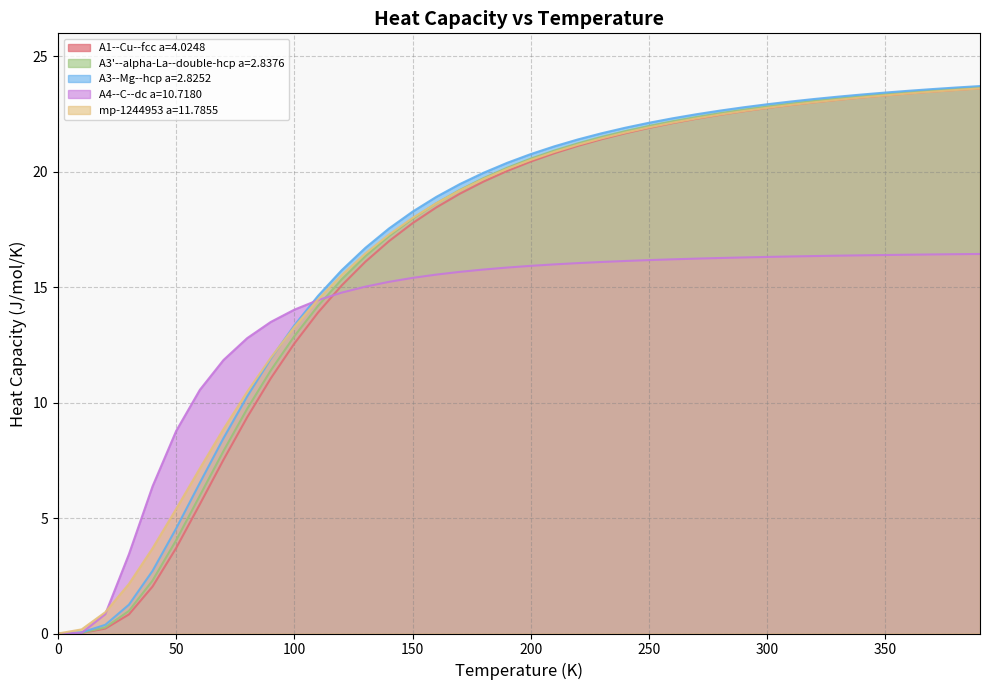

Which series has the widest spread of values?

A3--Mg--hcp a=2.8252